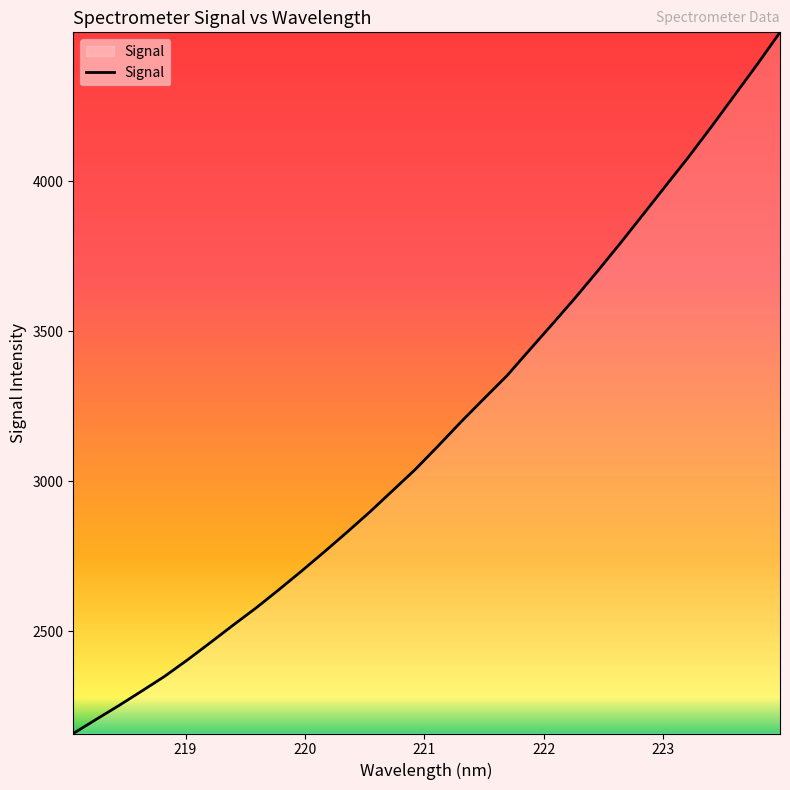

How many lines are shown in the chart?

1